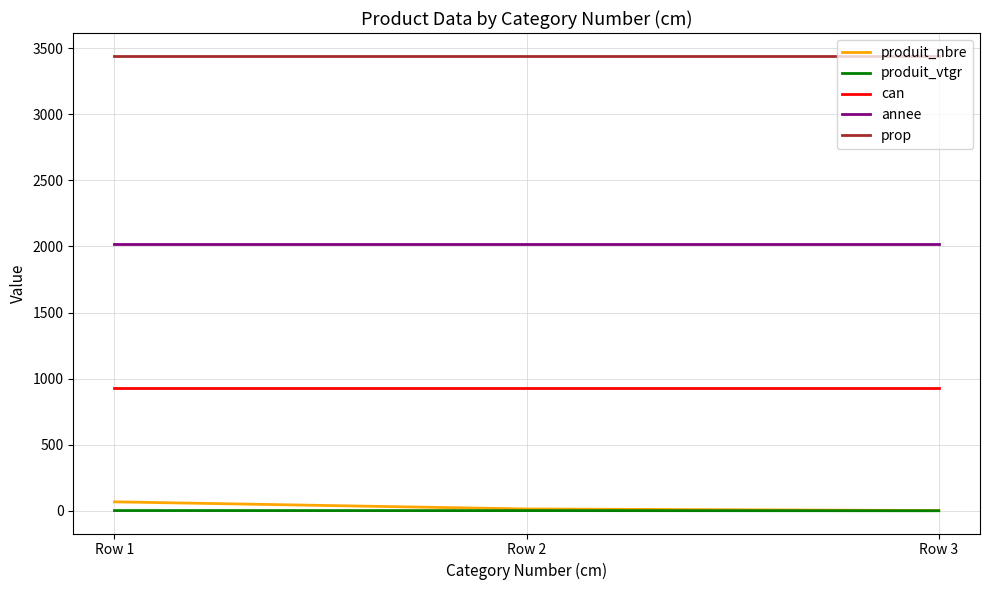

Which series has the widest spread of values?

produit_nbre